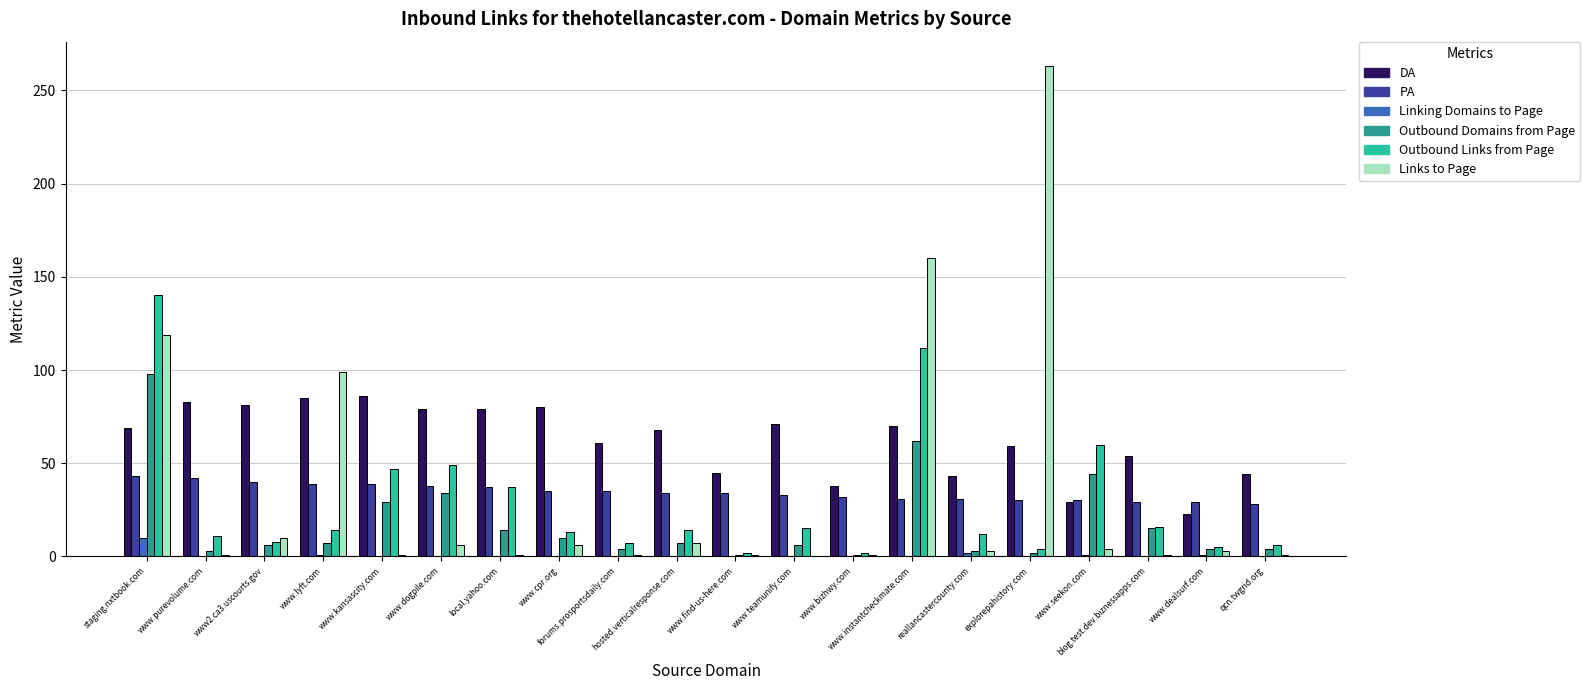

How many data points does each series have?

20